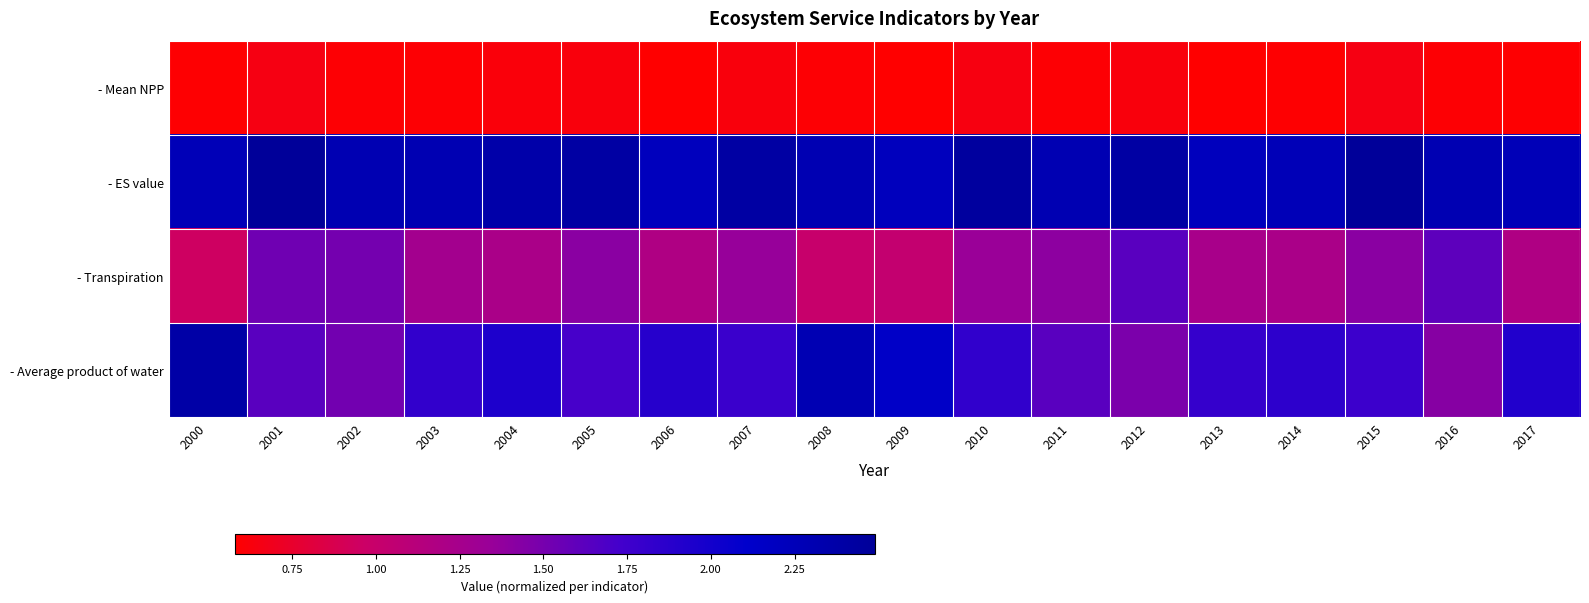

Which has a higher value, 2000 or 2002?

2002